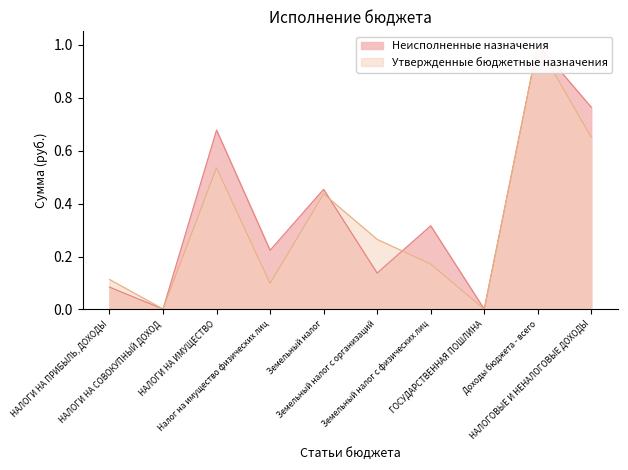

Where do Утвержденные бюджетные назначения and Неисполненные назначения first cross each other?

НАЛОГИ НА СОВОКУПНЫЙ ДОХОД and НАЛОГИ НА ИМУЩЕСТВО